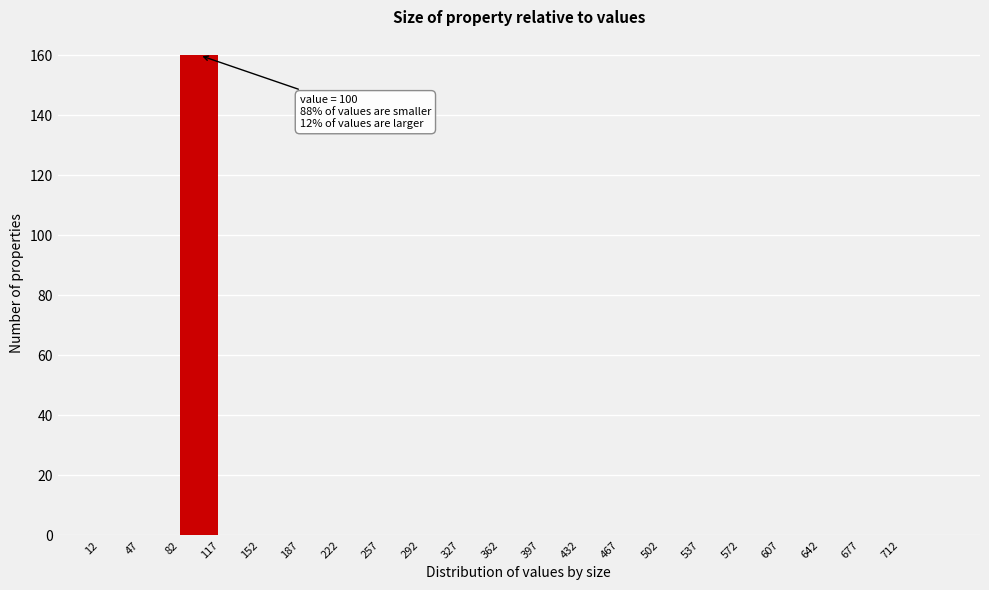

Over which range of the x-axis is the bar tallest?

82 to 117